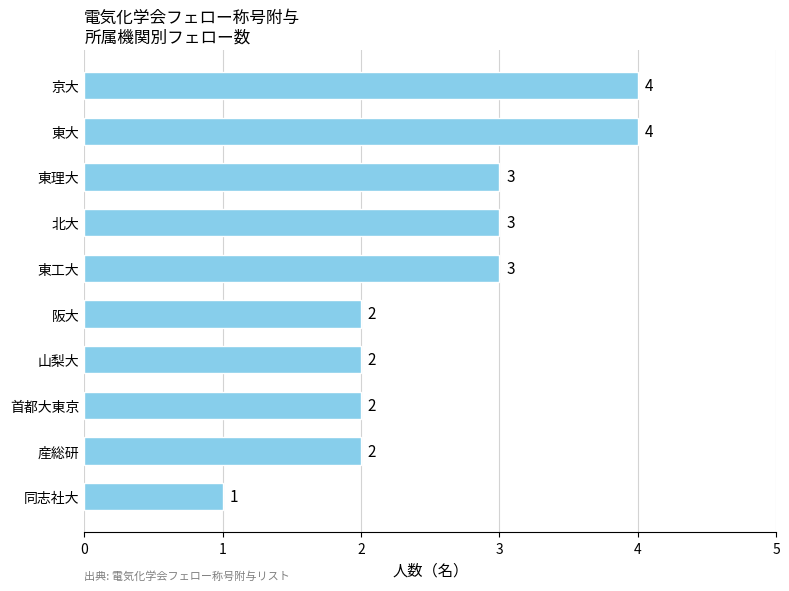

What is the difference between the second highest and minimum values?

3